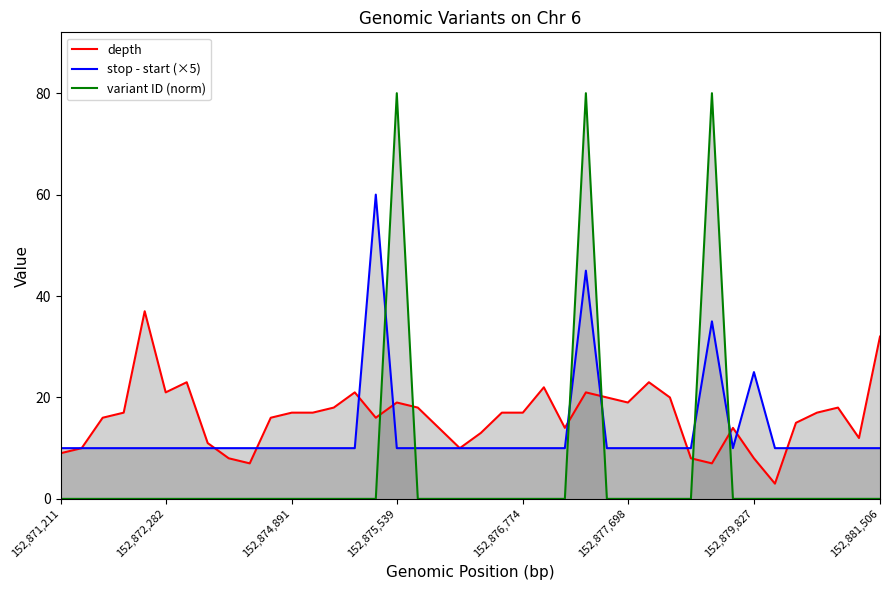

True or false: stop - start (×5) and depth cross at least once.

True